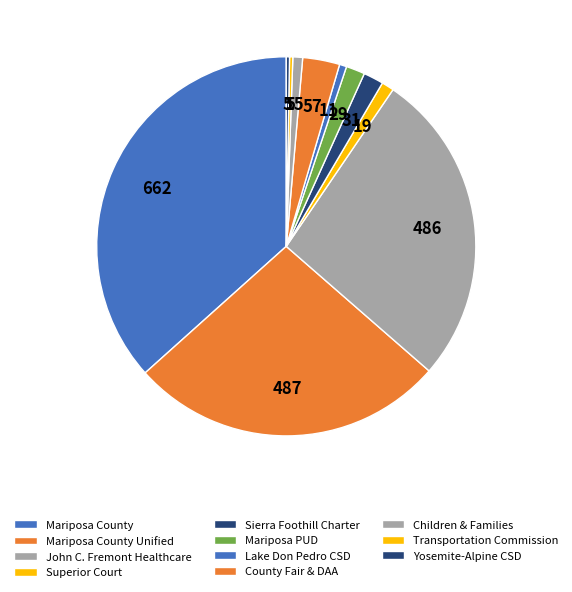

What is the change in value from Mariposa County Unified to Sierra Foothill Charter?

-456